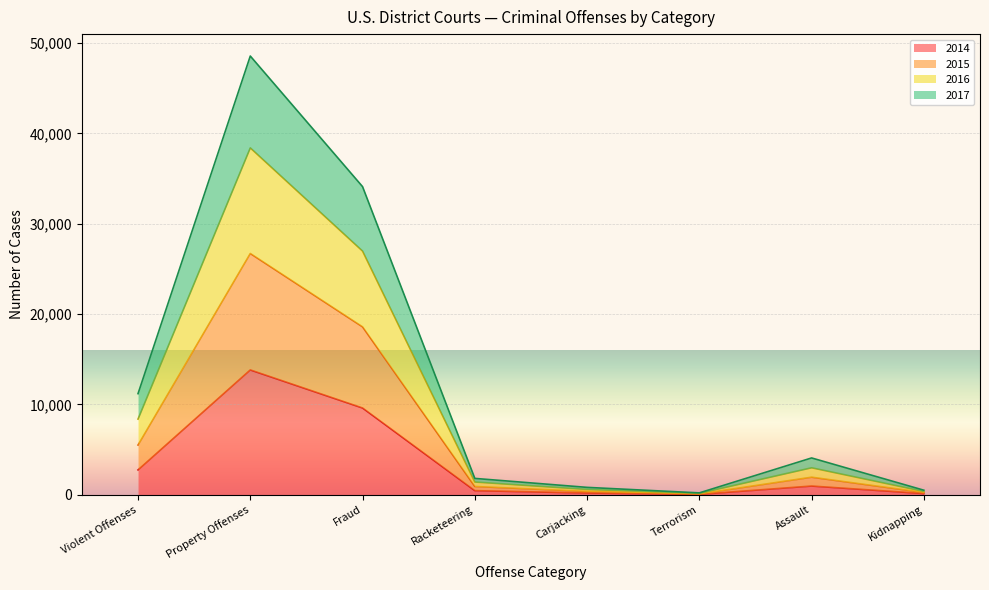

At which label is 2014 closest to 6922?

Fraud